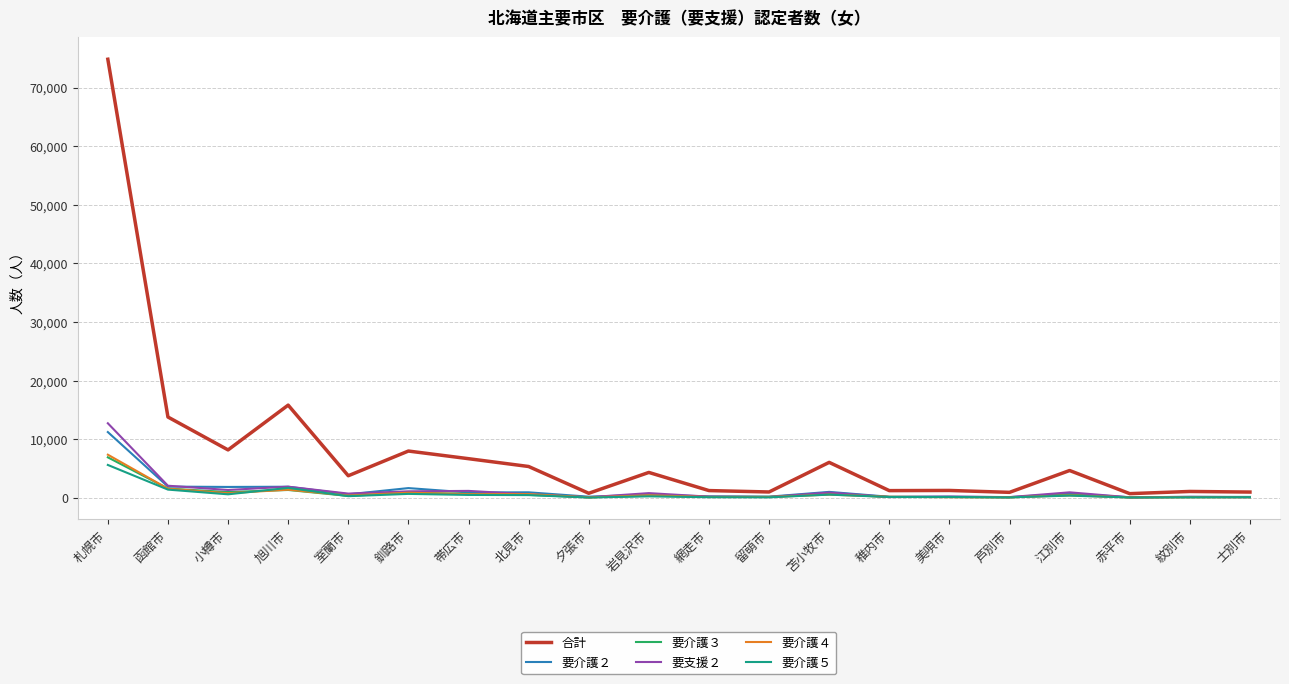

Which category has the highest value in the 要介護５ series?

札幌市